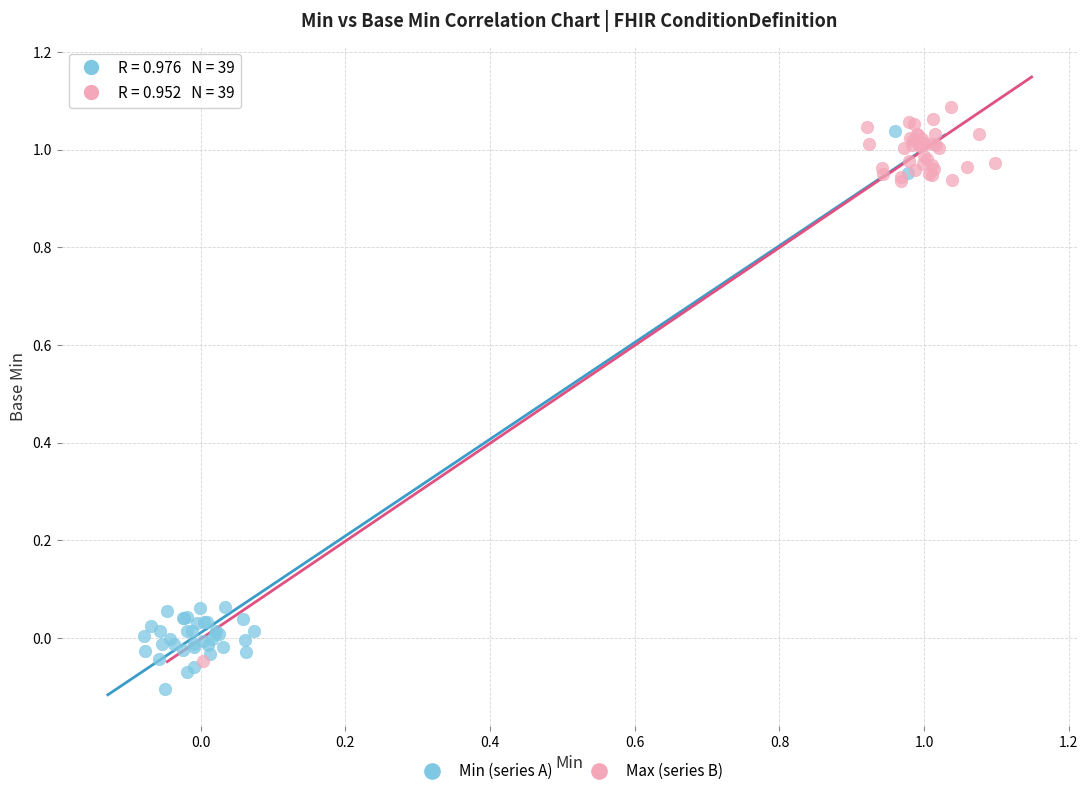

Which series contains the lowest Y value?

Min (series A)